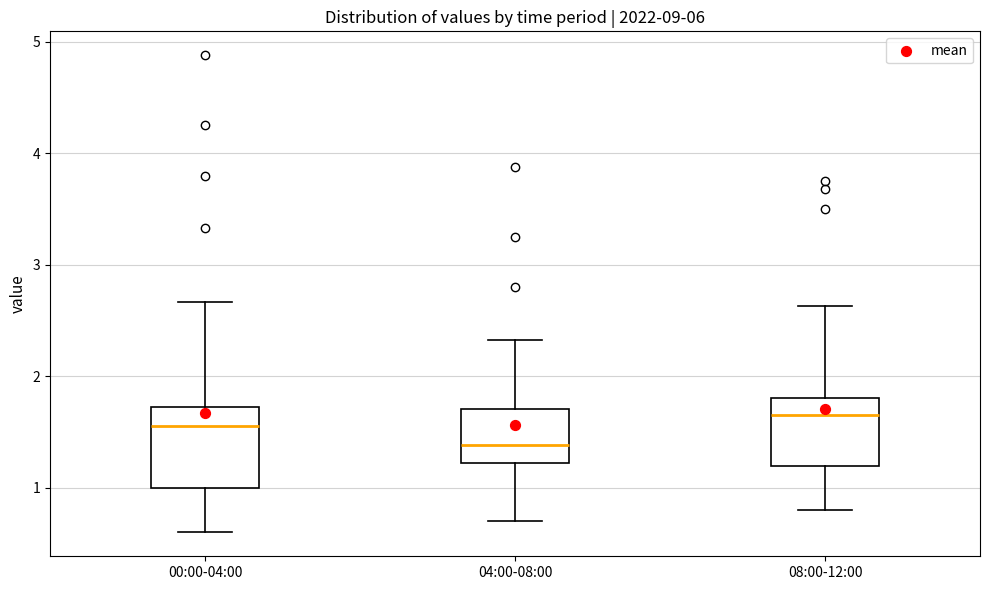

Where does the median line of the box for 04:00-08:00 sit on the y-axis? The values are not printed on the chart, so give them approximately, as read against the axis.

1.4